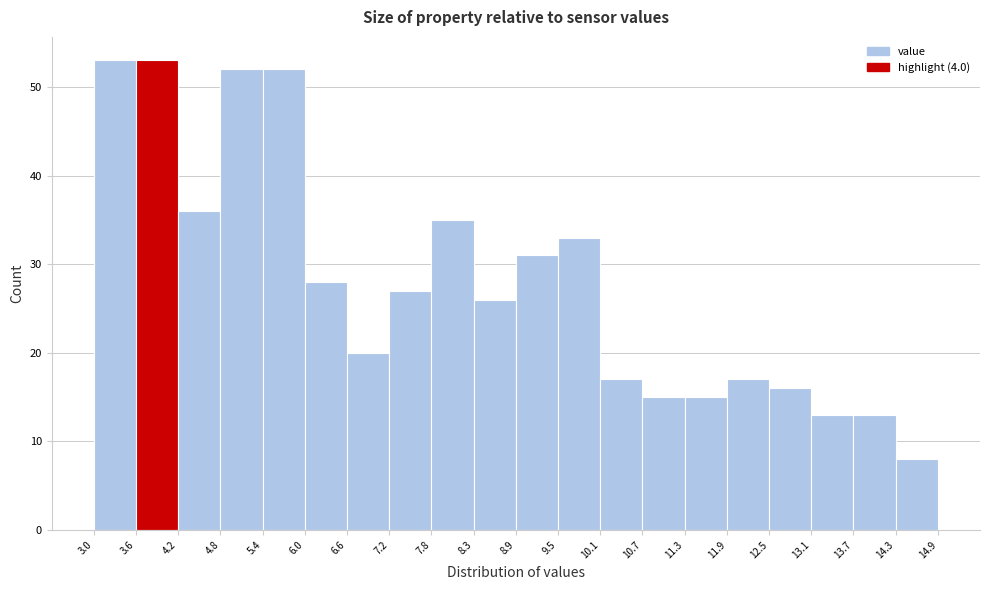

Reading left to right, transcribe this chart: for each bar, give the range it covers on the x-axis and its height. The values are not printed on the chart, so give them approximately, as read against the axis.

3.0 to 3.6: 53
3.6 to 4.2: 53
4.2 to 4.8: 36
4.8 to 5.4: 52
5.4 to 6.0: 52
6.0 to 6.6: 28
6.6 to 7.2: 20
7.2 to 7.8: 27
7.8 to 8.3: 35
8.3 to 8.9: 26
8.9 to 9.5: 31
9.5 to 10.1: 33
10.1 to 10.7: 17
10.7 to 11.3: 15
11.3 to 11.9: 15
11.9 to 12.5: 17
12.5 to 13.1: 16
13.1 to 13.7: 13
13.7 to 14.3: 13
14.3 to 14.9: 8